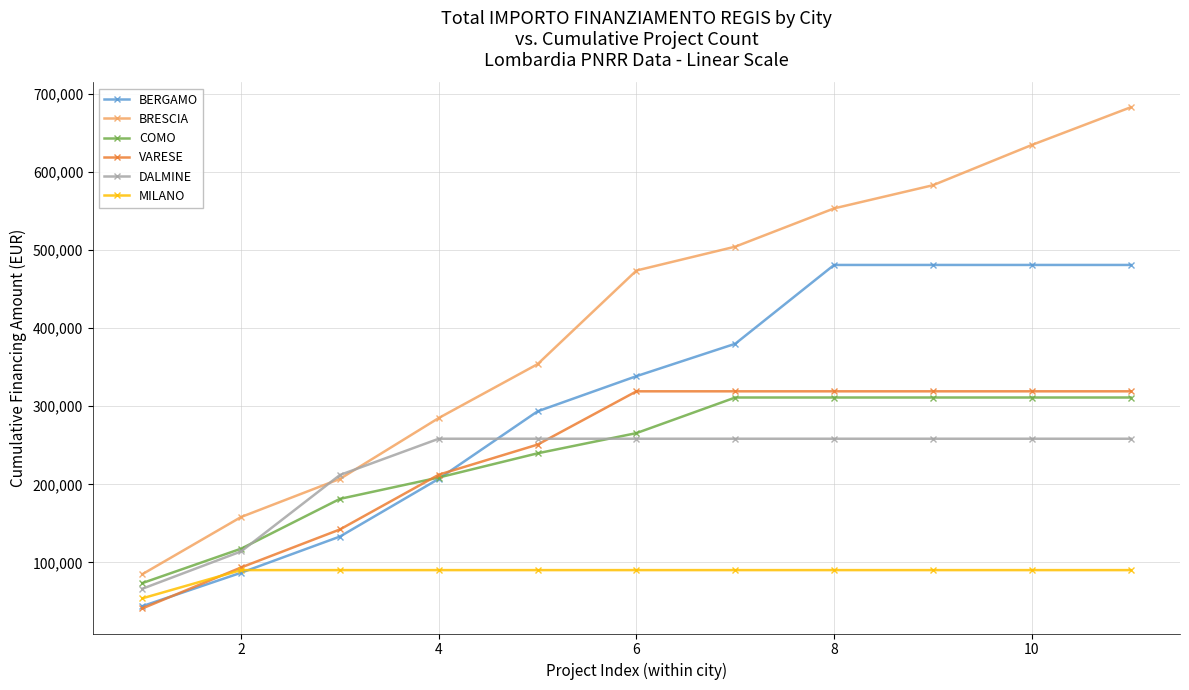

What is the value of the MILANO point at the 8th from the left?

90268.6